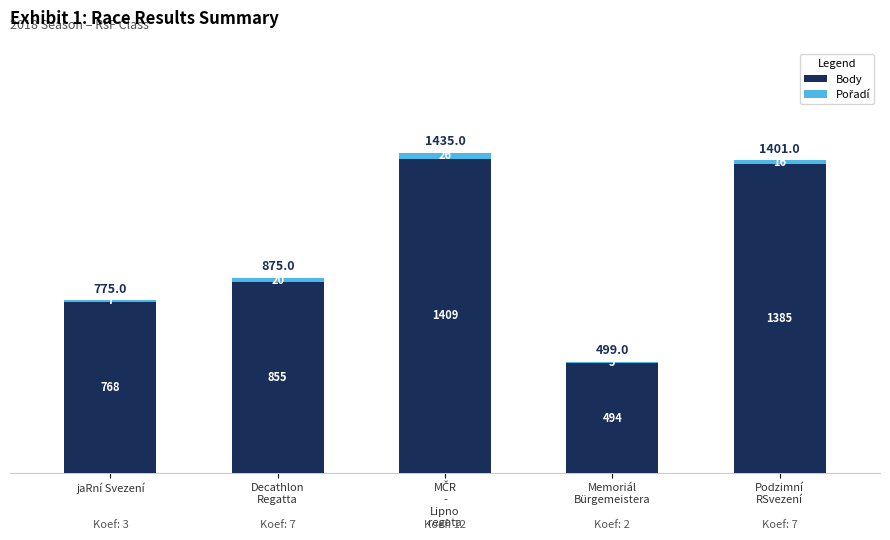

What is the total value across all series at jaRní Svezení?

775